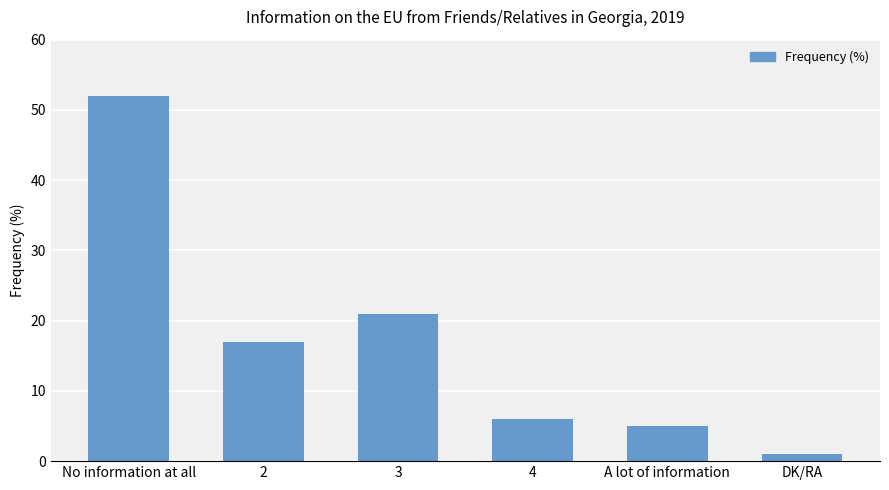

Is it true that the value at A lot of information is 3?

False